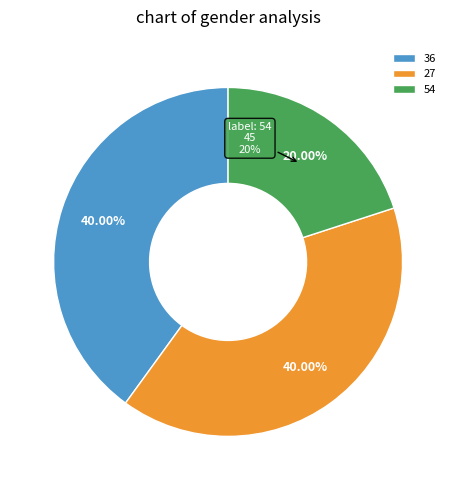

To the nearest percent, what is the difference between the largest and smallest slice percentages?

20%